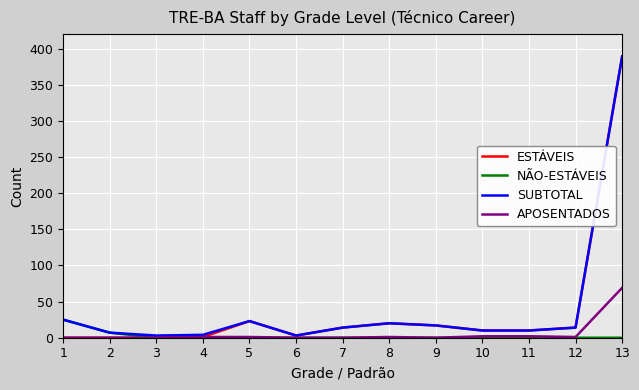

Which series has the largest range (max minus min)?

ESTÁVEIS